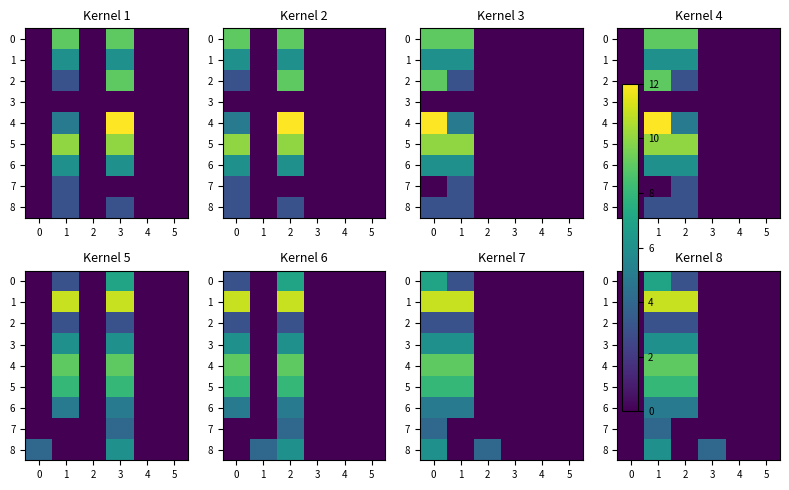

Rank the categories by 6 value from highest to lowest.

1, 2, 0, 3, 4, 5